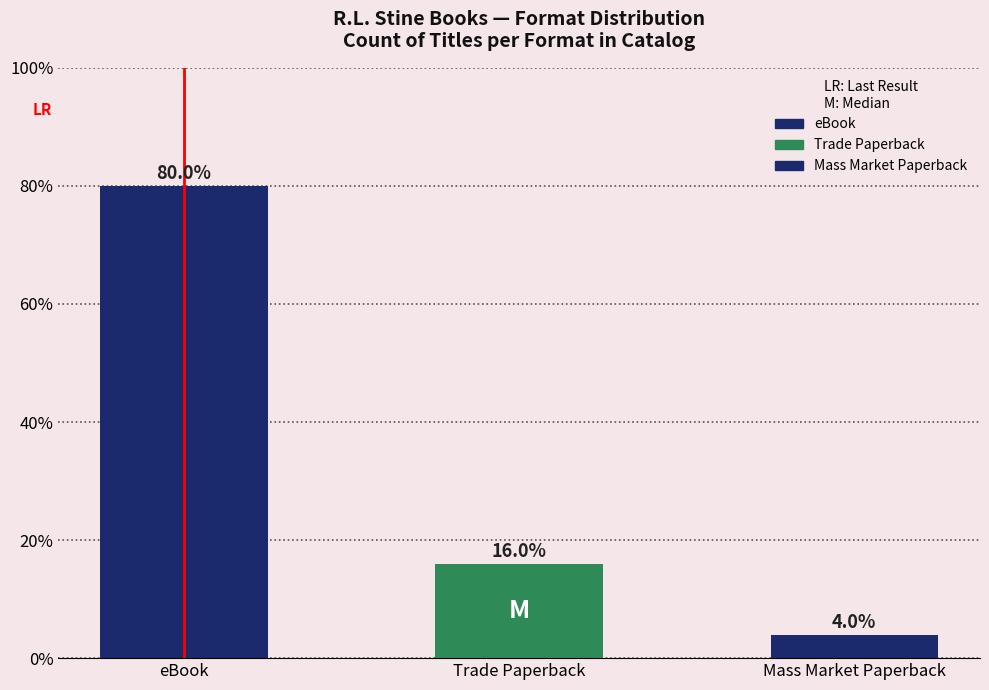

Reading right to left, transcribe all the data shown in this chart.

4	16	80